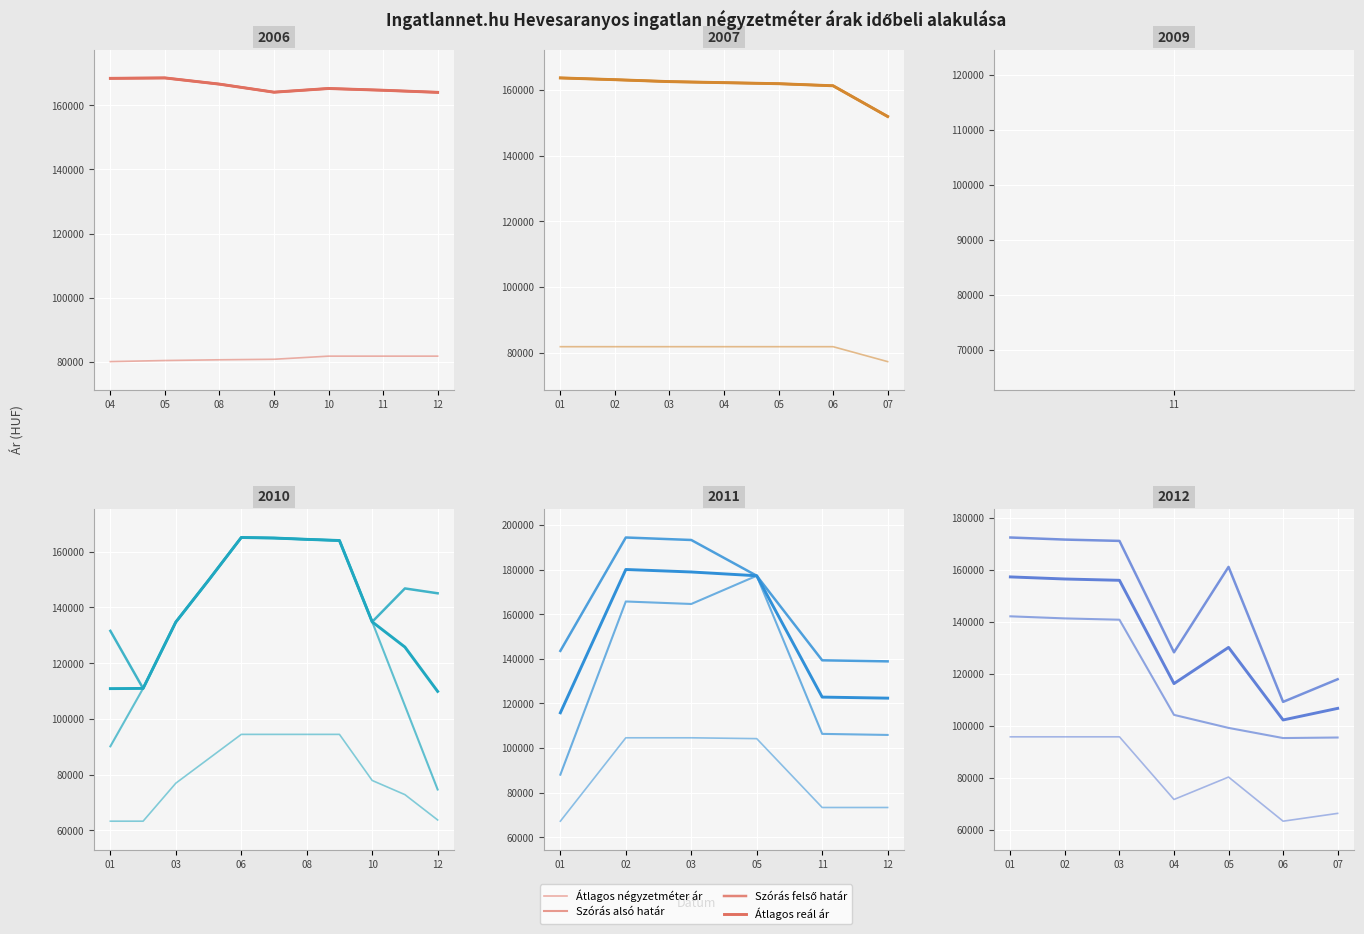

Rank the series by their average value, from highest to lowest.

Szórás felső határ, Átlagos reál ár, Szórás alsó határ, Átlagos négyzetméter ár